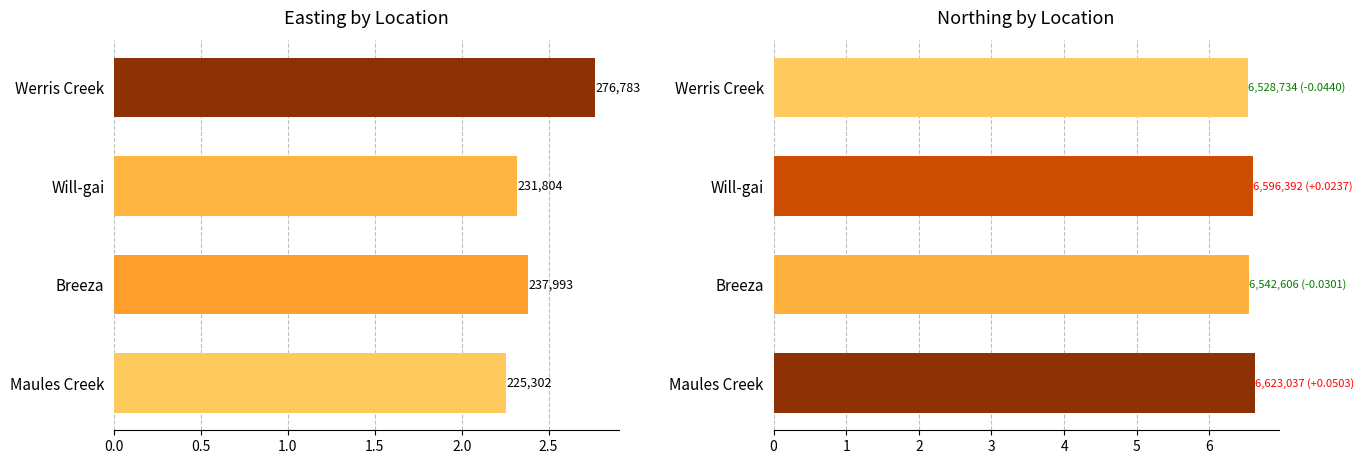

List the series in order of their peak value, lowest first.

Easting, Northing